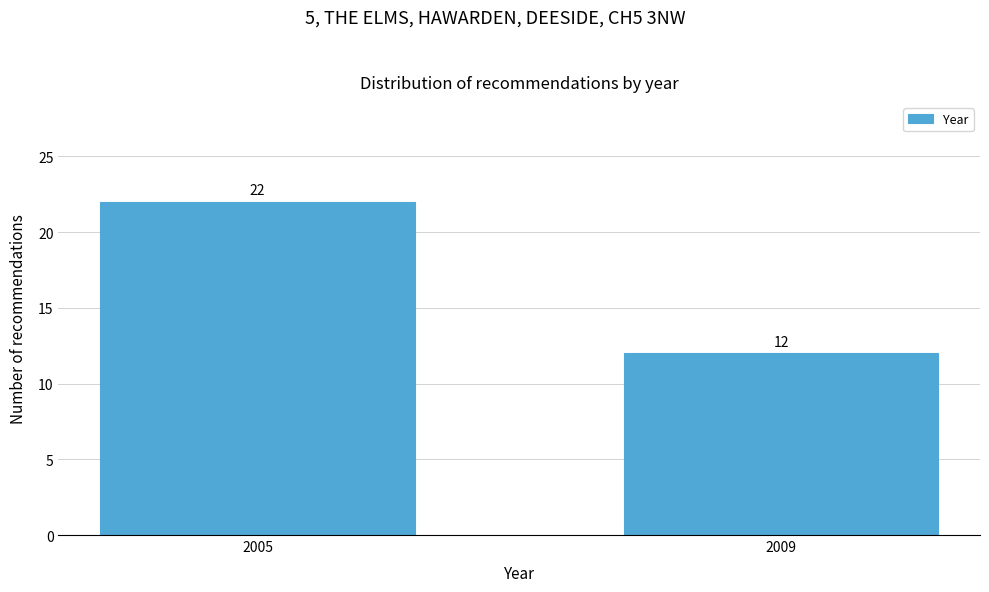

Reading right to left, what are all the values shown in this chart?

2009=12	2005=22